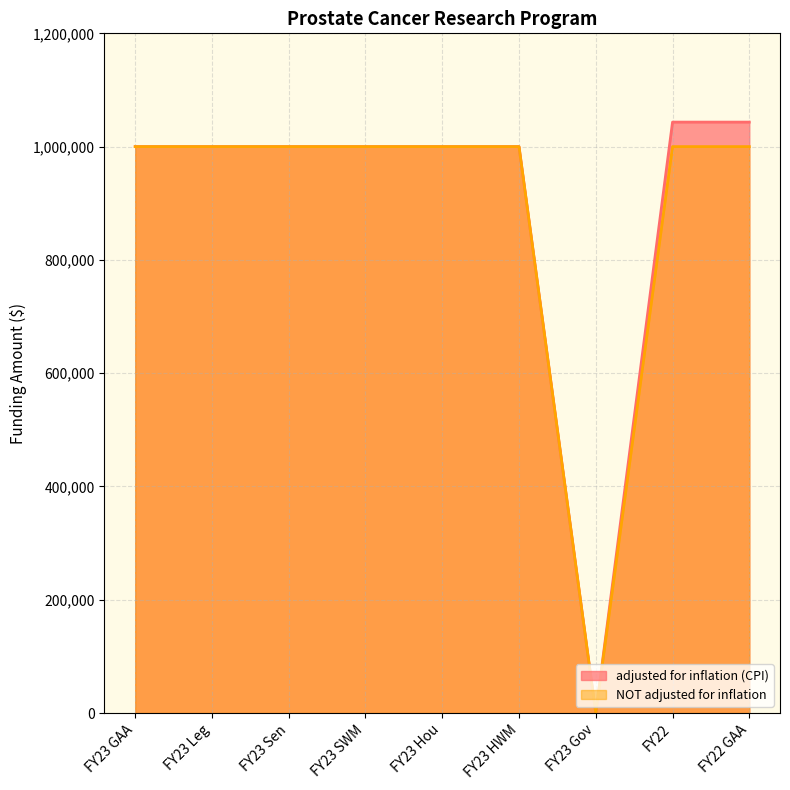

True or false: NOT adjusted for inflation has more than 2 interior local peaks.

False